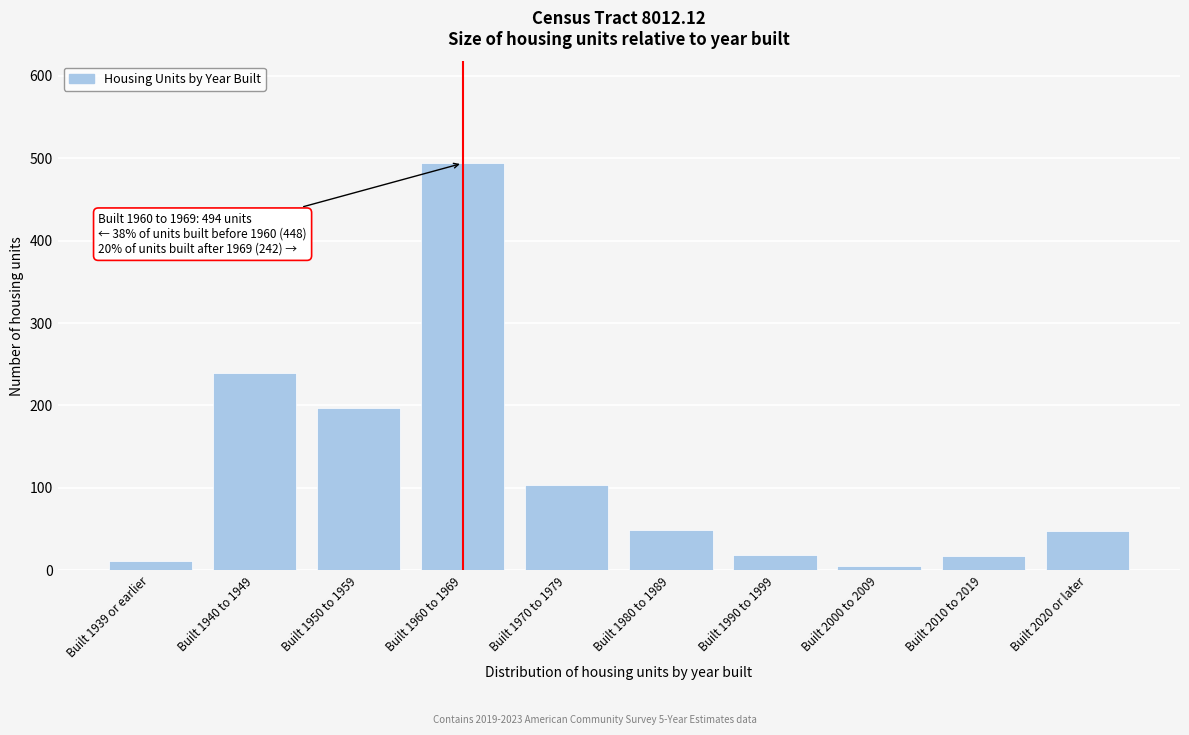

At which label is the value closest to 249?

Built 1940 to 1949